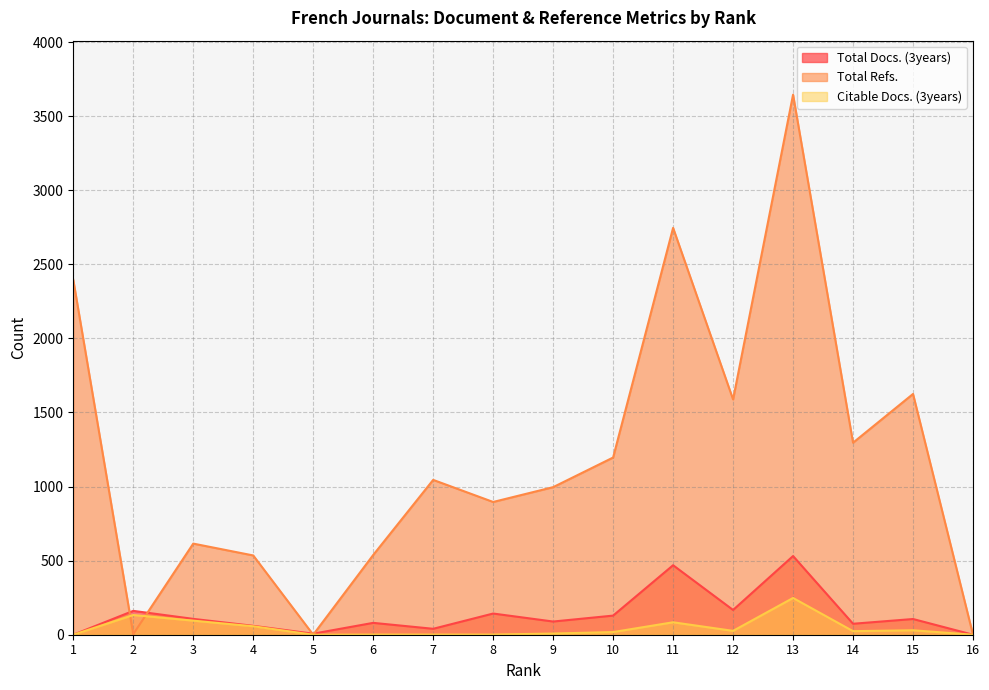

How many lines are shown in the chart?

3